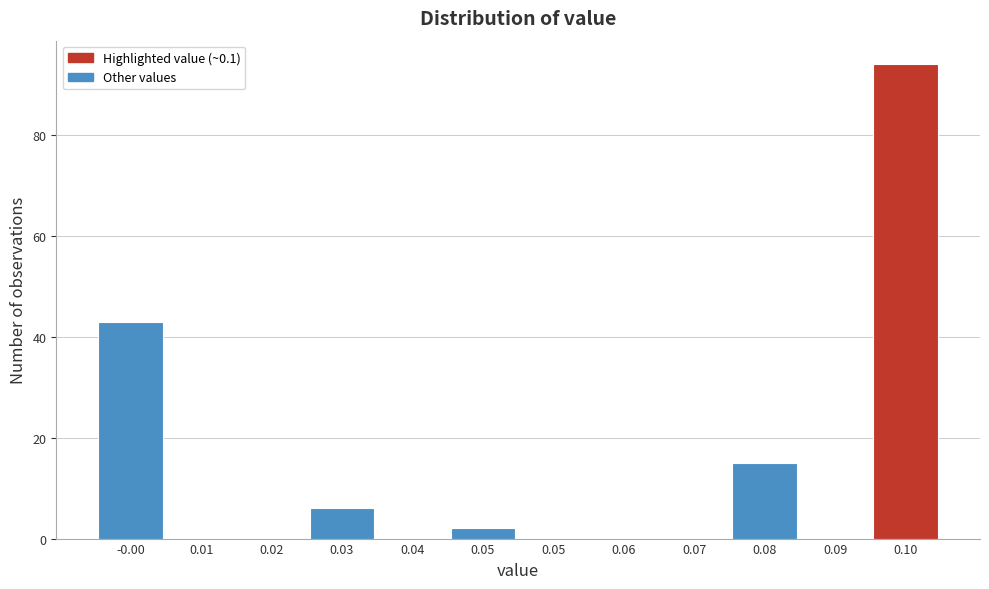

Are the bars horizontal?

No